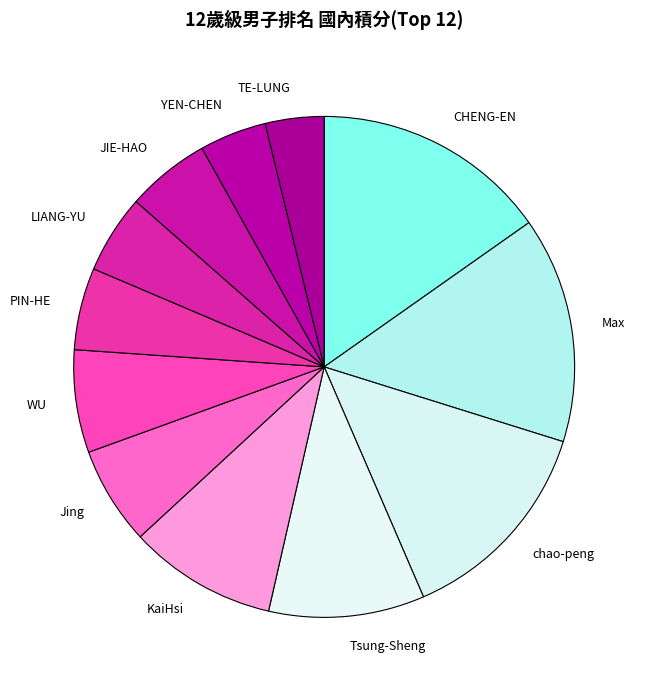

What is the ratio of the value at Tsung-Sheng to the value at chao-peng?

0.7